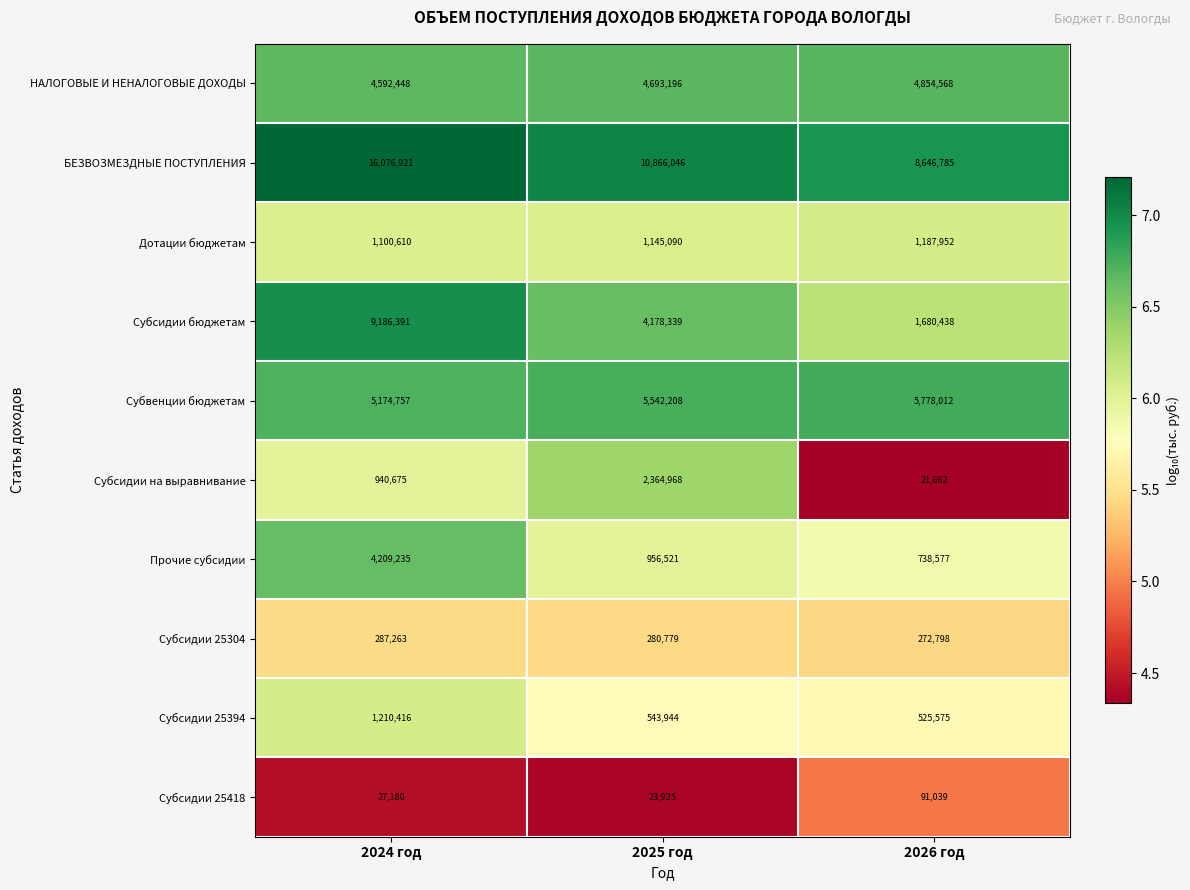

The Субсидии бюджетам series shows 4178339 at 2025 год. True or false?

True